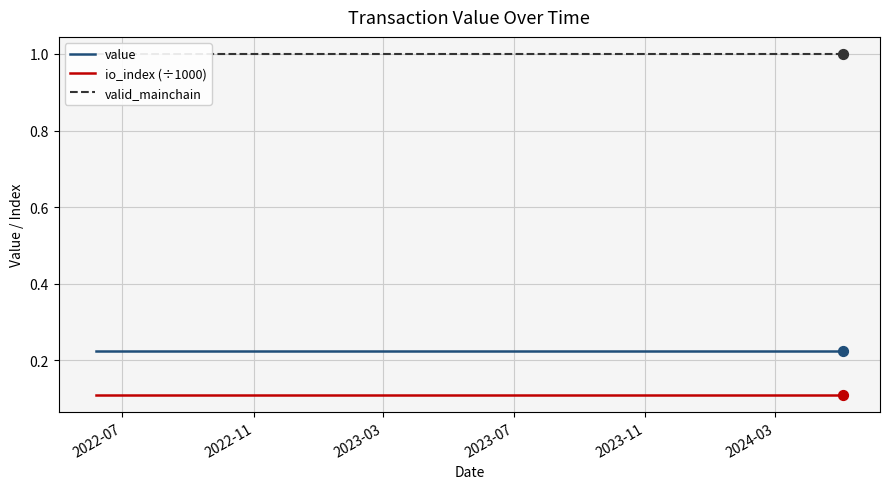

What are all the series names shown in the legend?

value, io_index (÷1000), valid_mainchain